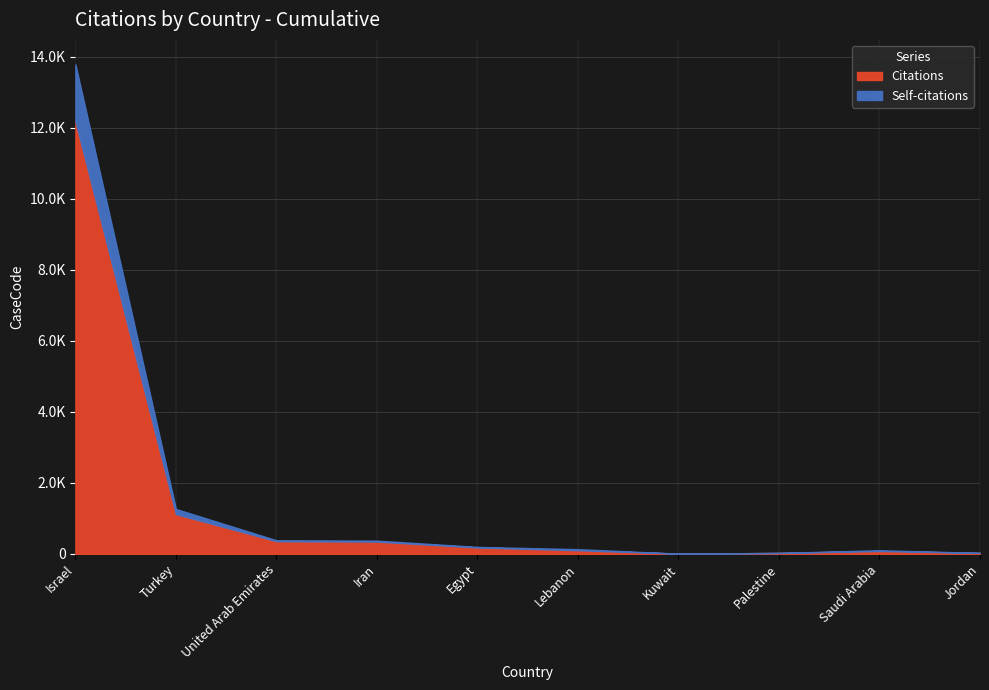

What is the total value across all series at United Arab Emirates?

383